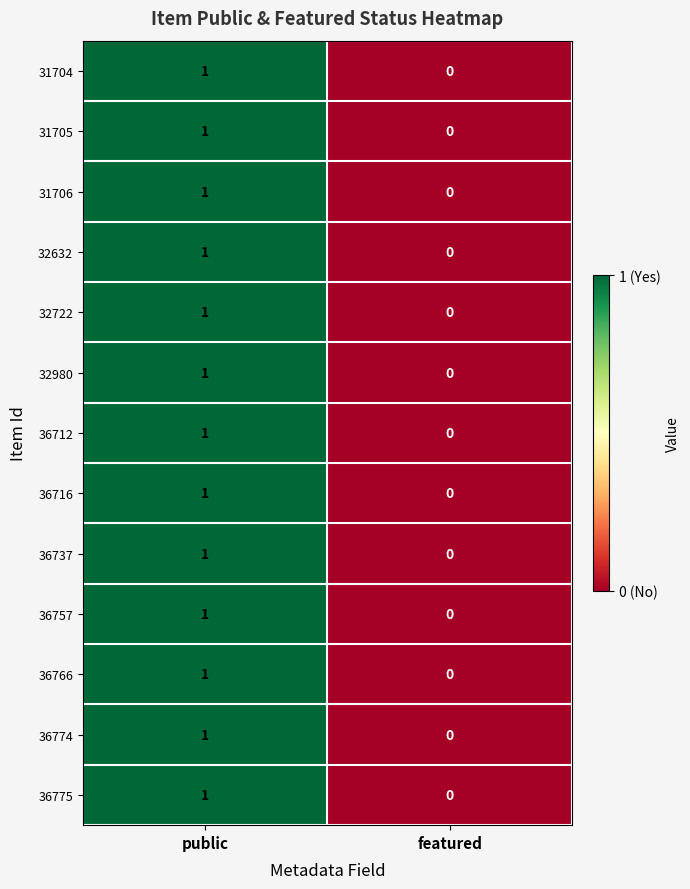

At which category is the sum across all series the highest?

public